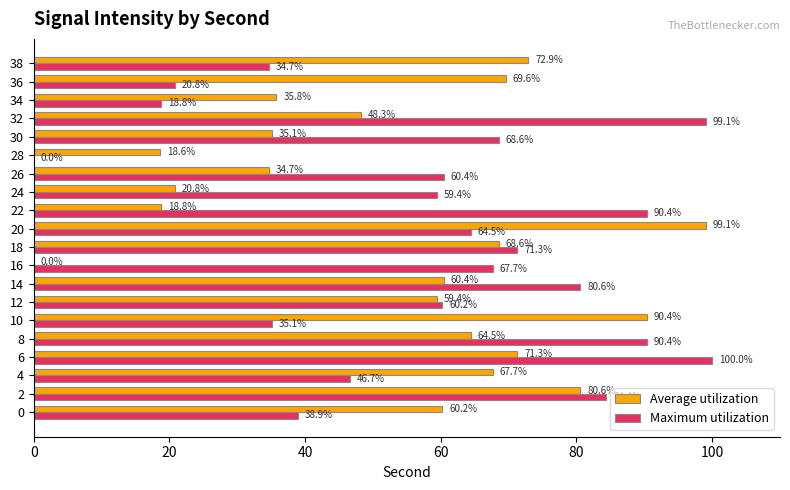

What value does the Maximum utilization series have at 16?

67.7